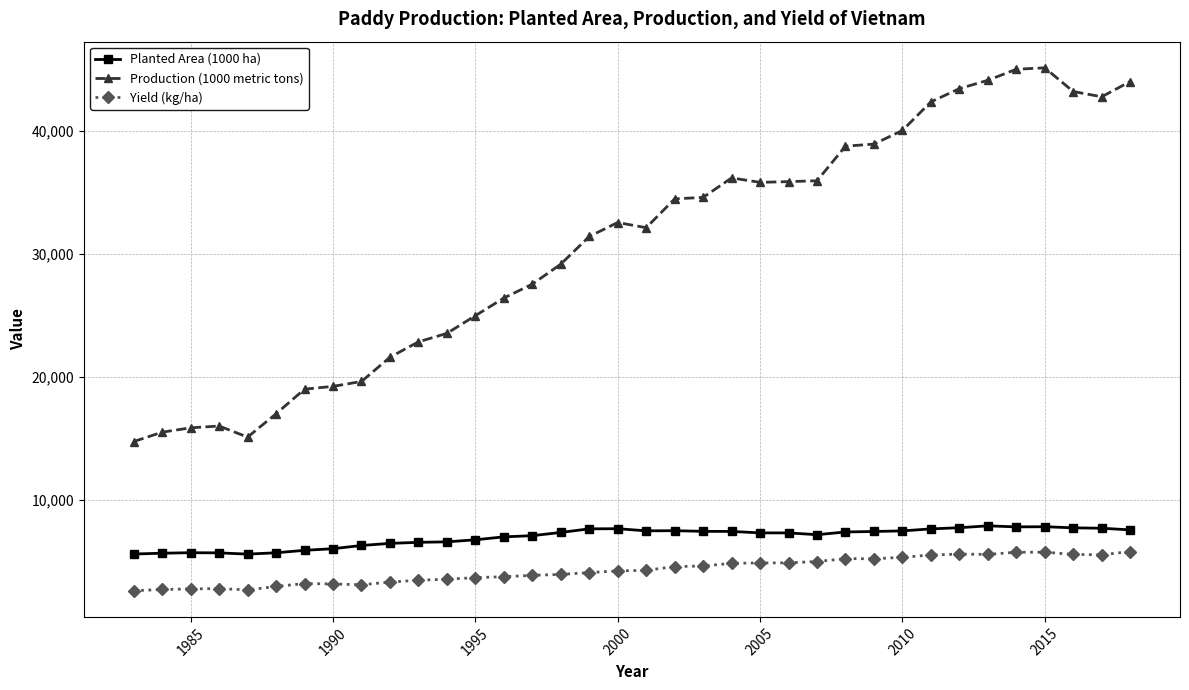

True or false: Planted Area (1000 ha) and Production (1000 metric tons) cross at least once.

False